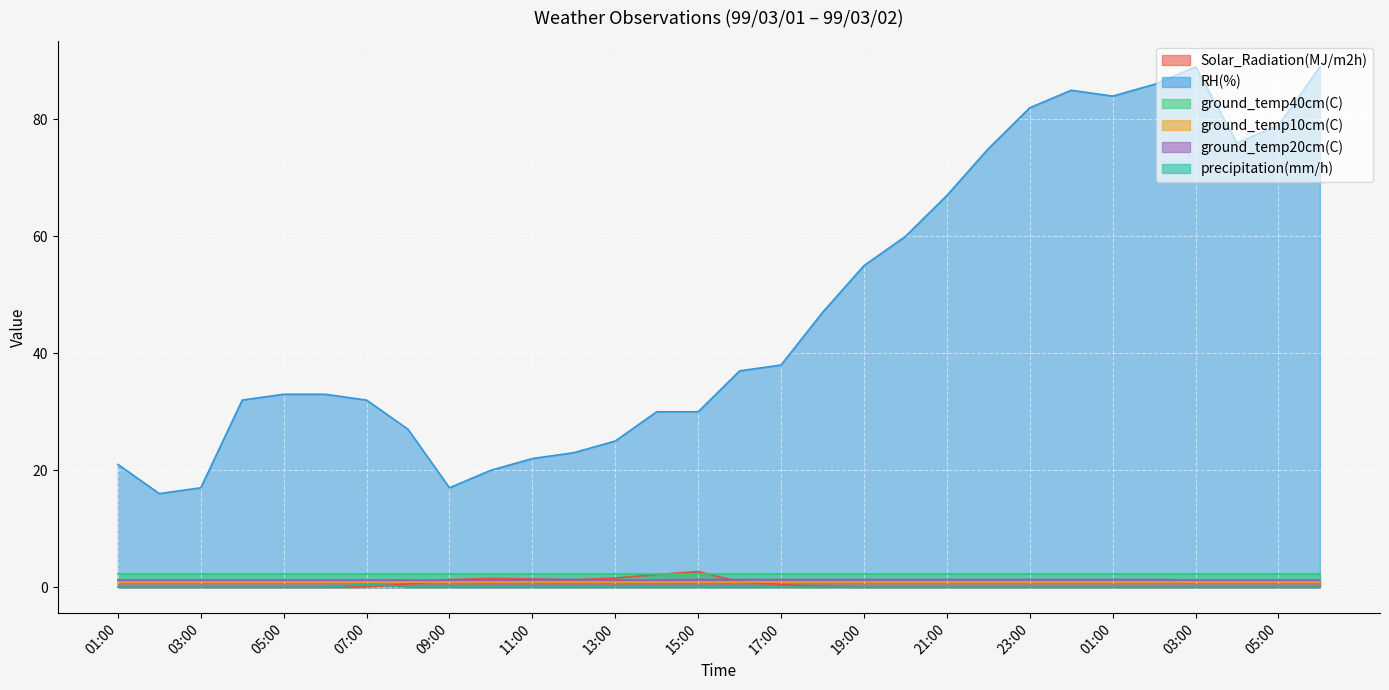

How many interior local peaks does the precipitation(mm/h) series have?

1